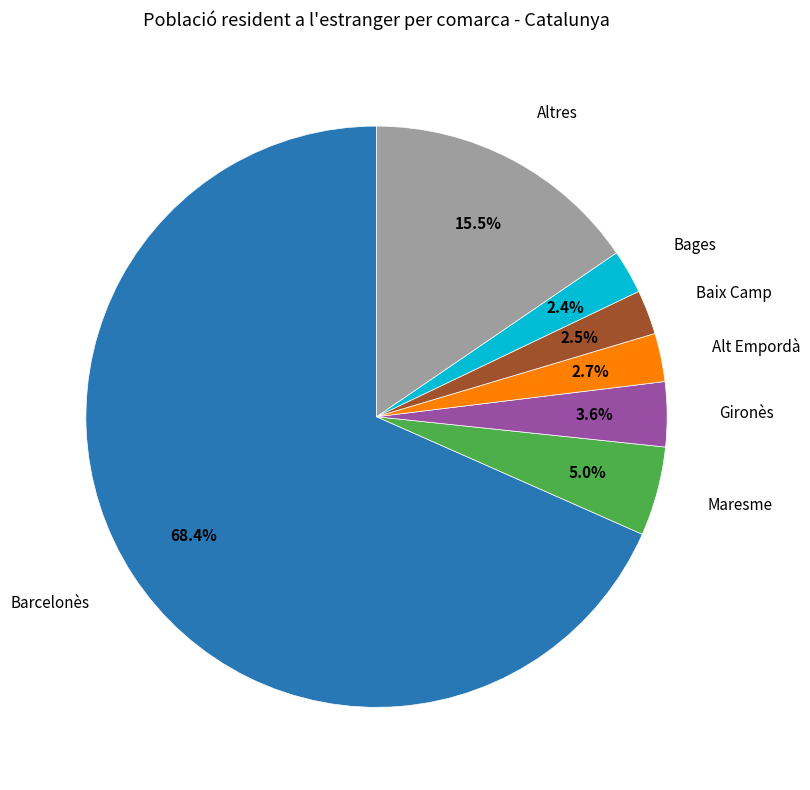

Is there any slice that represents more than half of the pie?

Yes